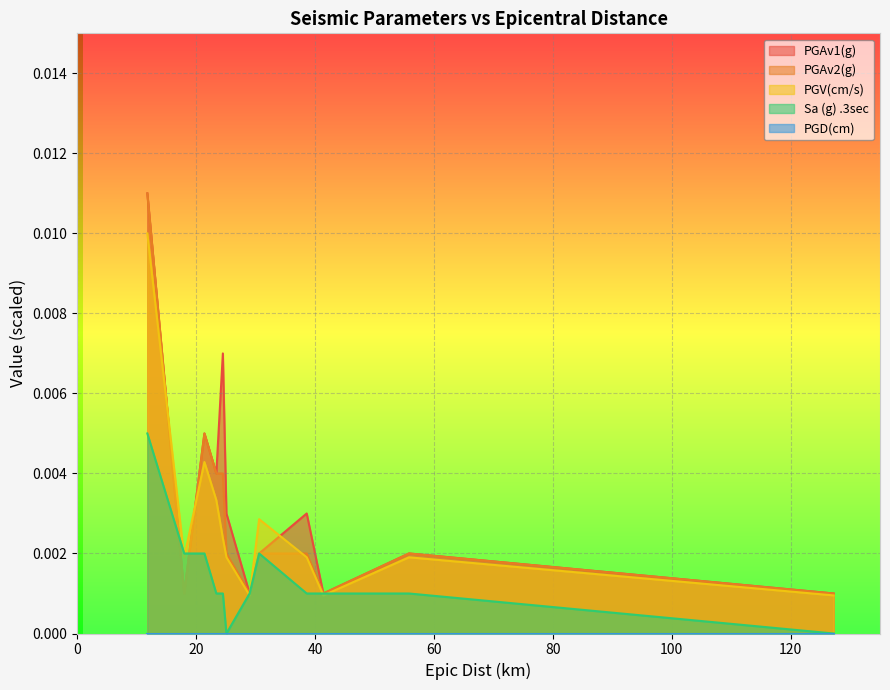

List the series in order of their peak value, highest first.

PGAv1(g), PGAv2(g), PGV(cm/s), Sa (g) .3sec